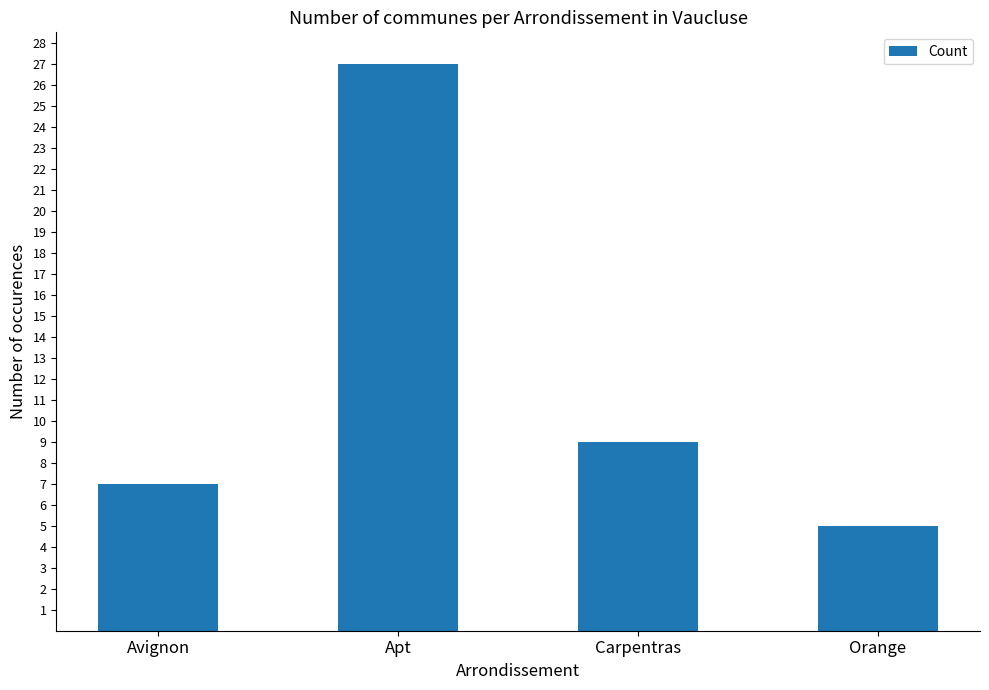

List the labels in order of value, largest first.

Apt, Carpentras, Avignon, Orange